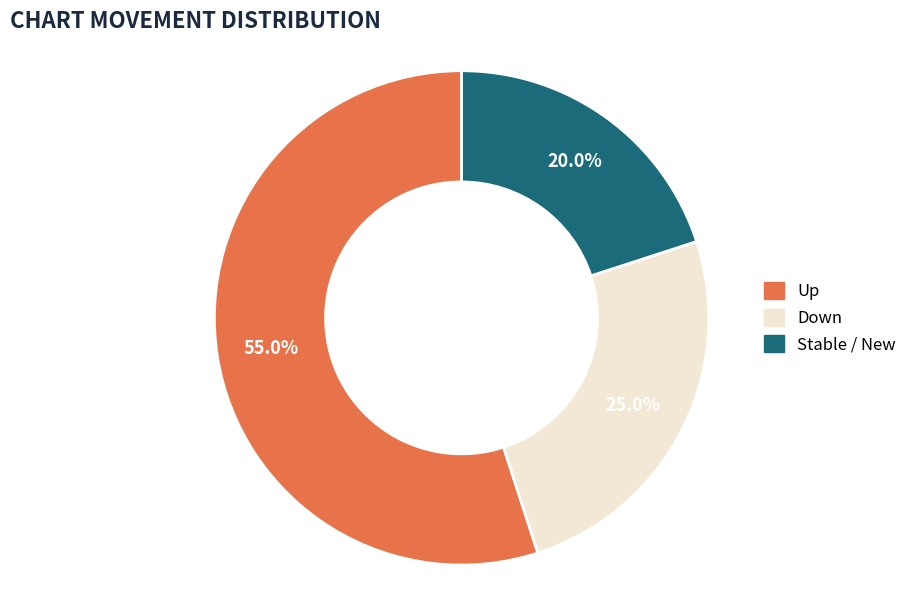

Does any single category account for the majority?

Yes